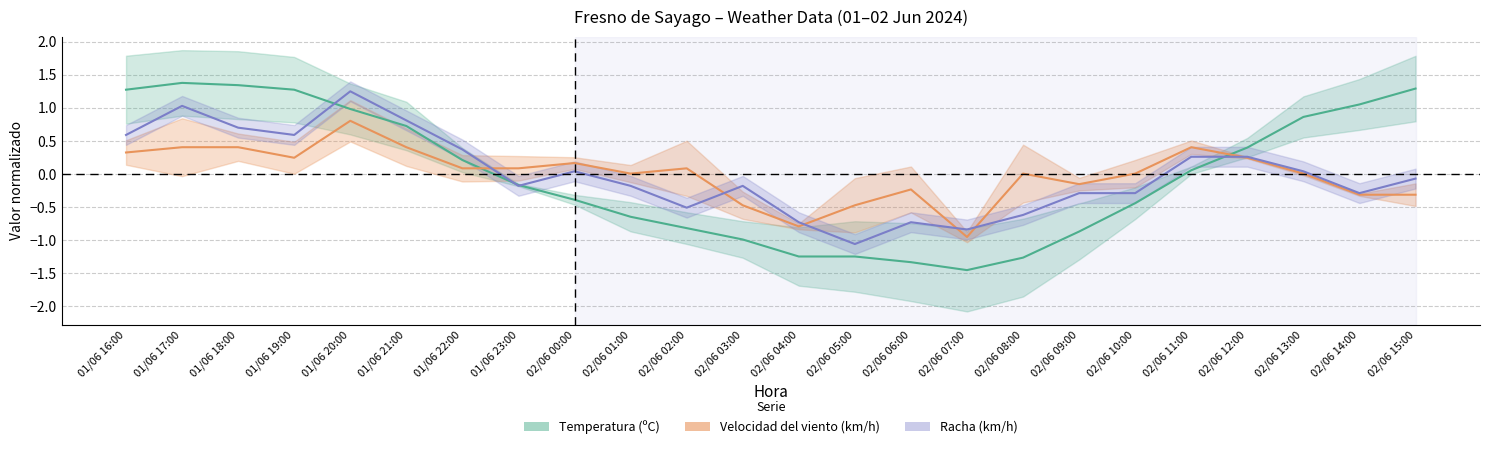

Which series ends up on top after the final intersection of Temperatura (ºC) and Racha (km/h)?

Temperatura (ºC)